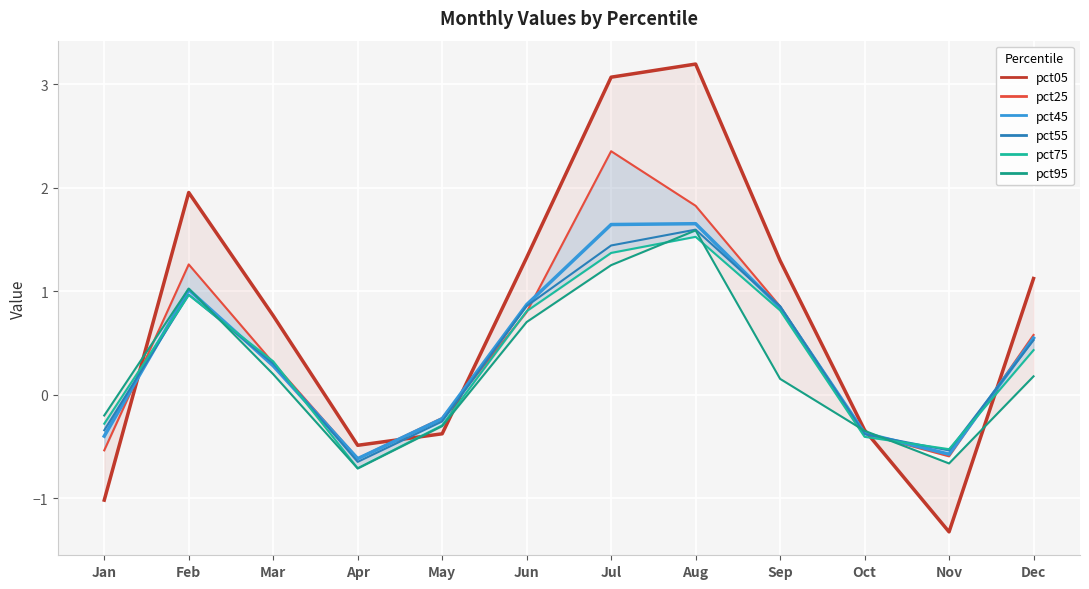

What is the difference between the highest and lowest values at Aug?

1.7